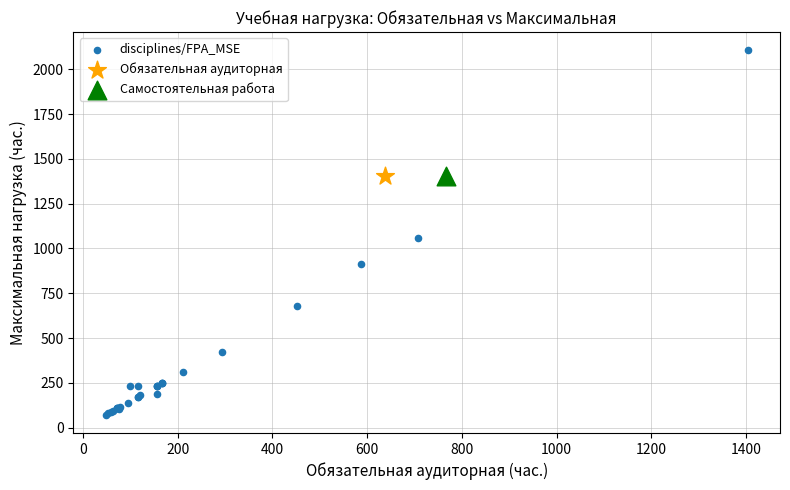

What are all the series names shown in the legend?

disciplines/FPA_MSE, Обязательная аудиторная, Самостоятельная работа